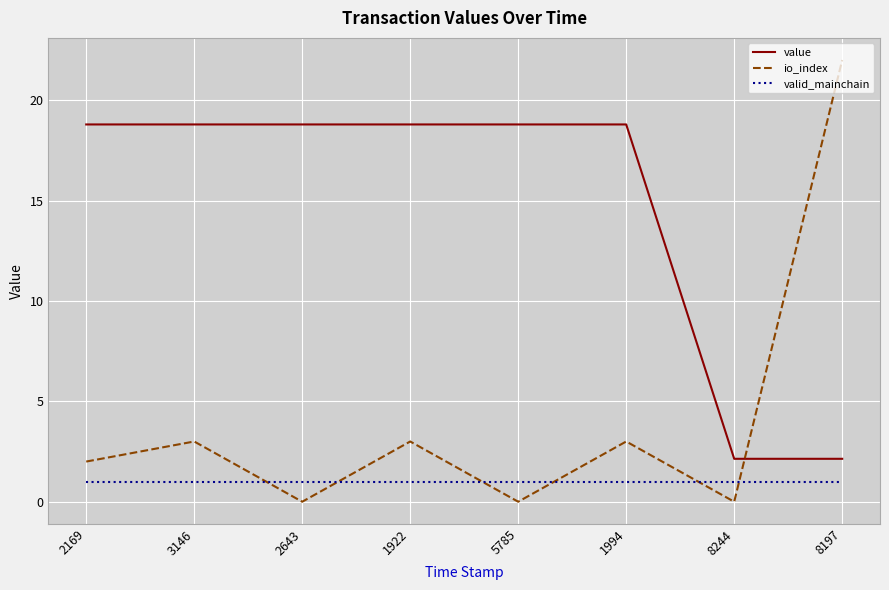

What is the difference between the maximum and minimum values in the io_index series?

22.0